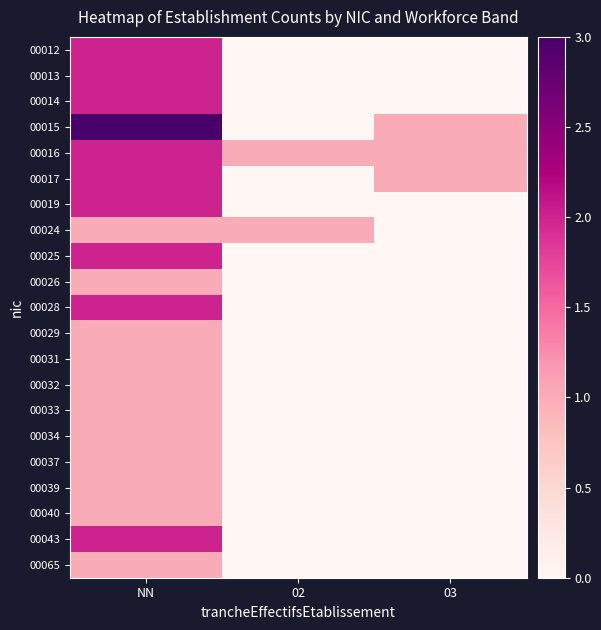

Which has a higher value, 03 or 02?

03